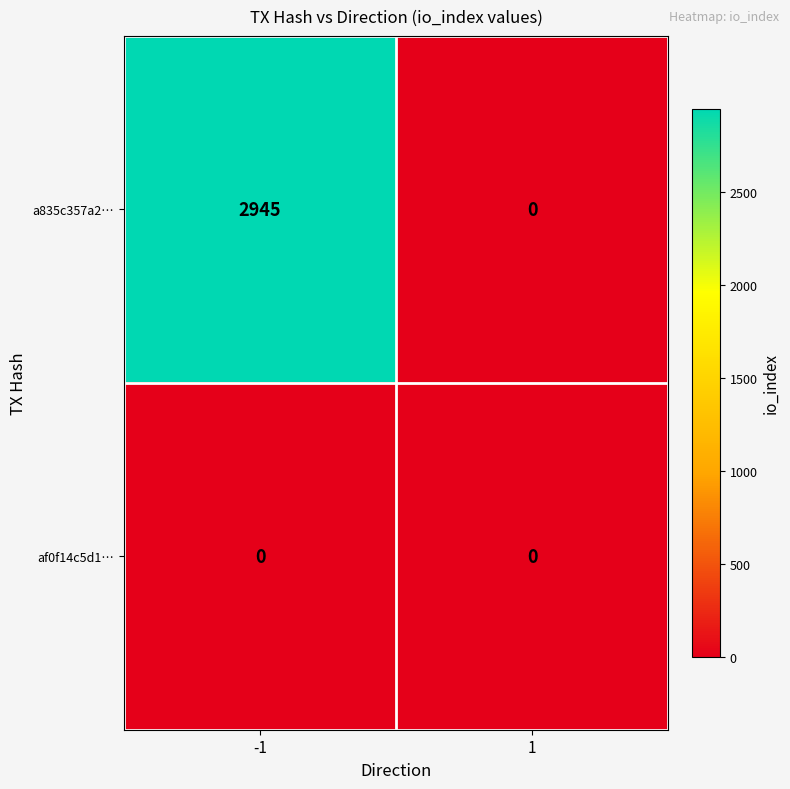

Which series has the widest spread of values?

a835c357a2…